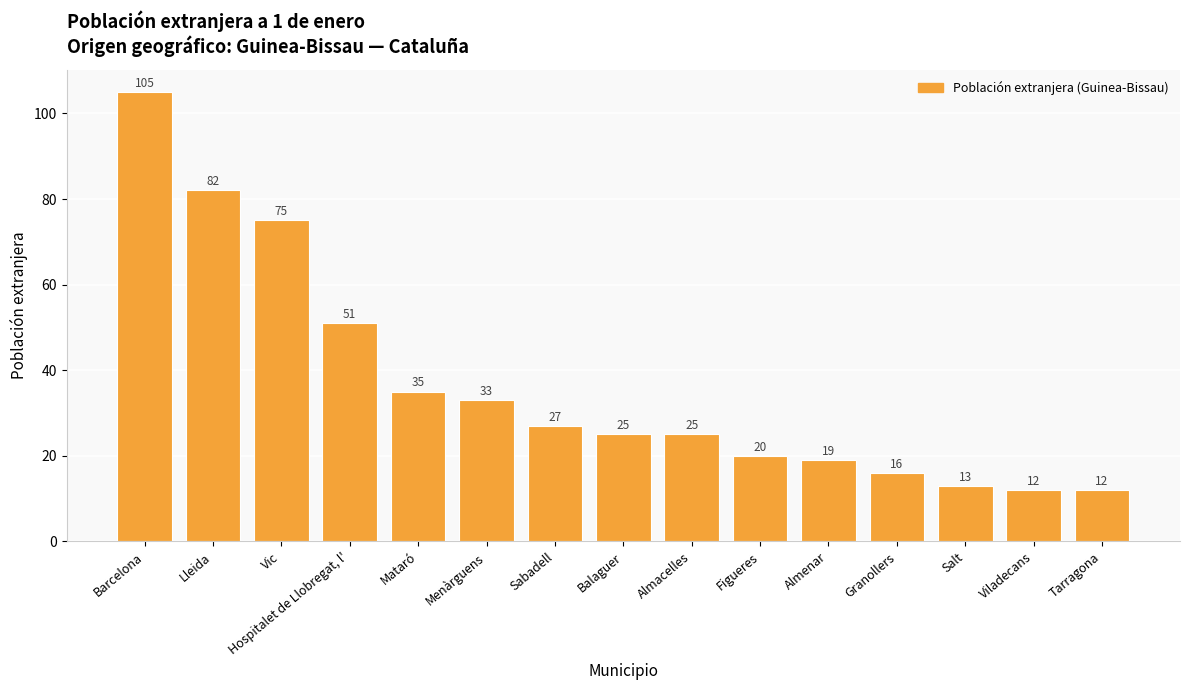

What is the minimum value shown in the chart?

12